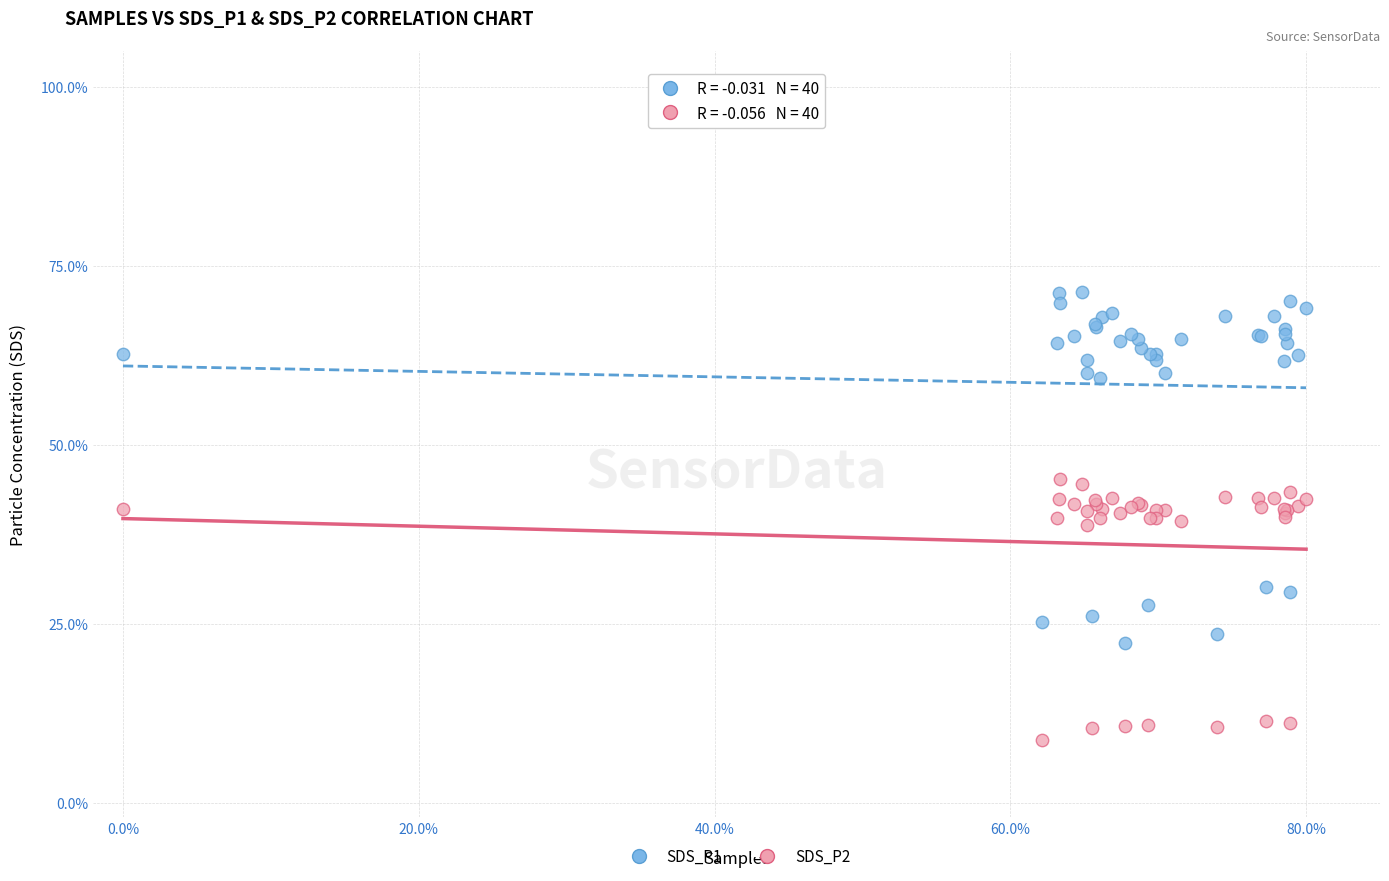

What are all the series names shown in the legend?

SDS_P1, SDS_P2